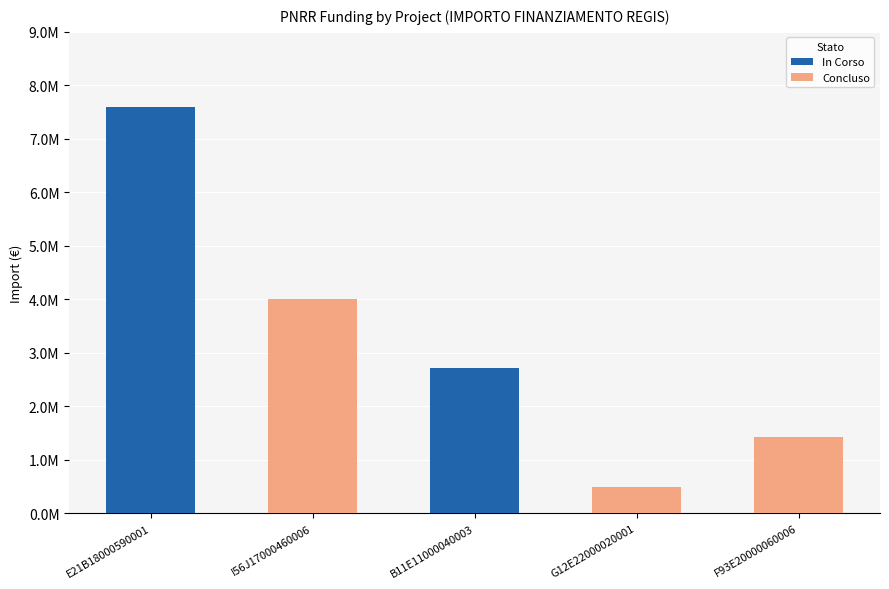

What is the sum of all values?

16236759.6